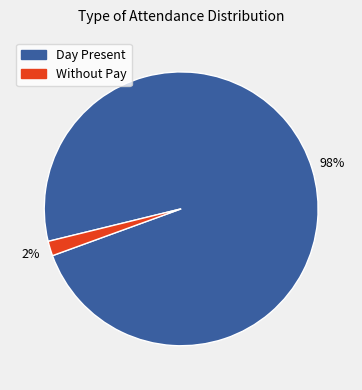

To the nearest percent, what is the average slice percentage?

50%